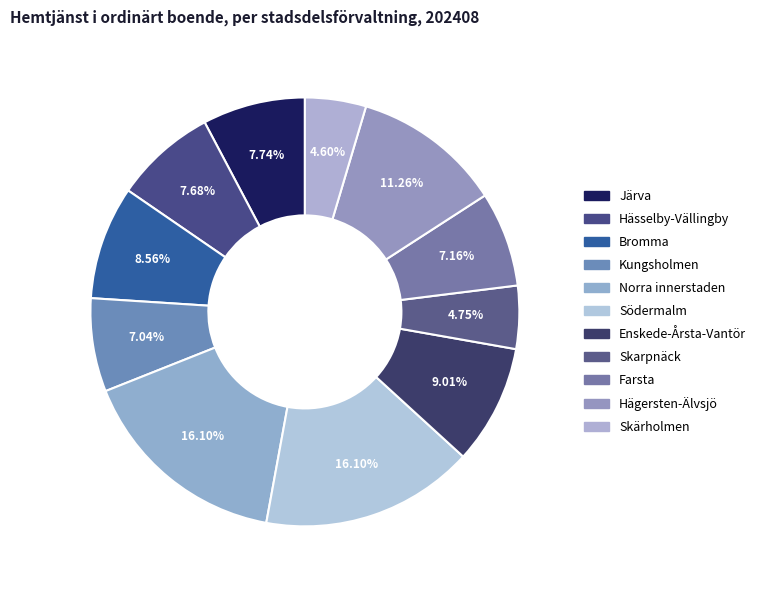

Count the number of slices in the pie.

11